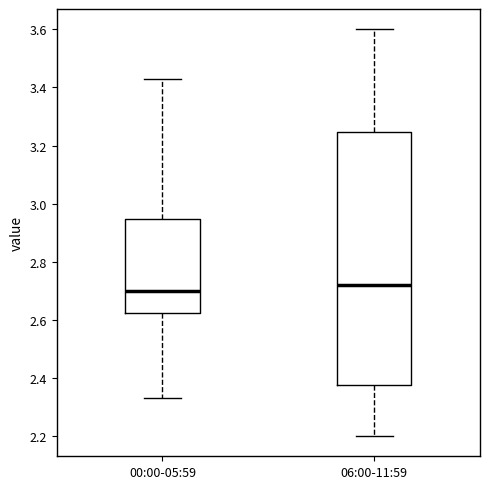

Comparing the boxes themselves (not the whiskers), which one is the tallest?

06:00-11:59